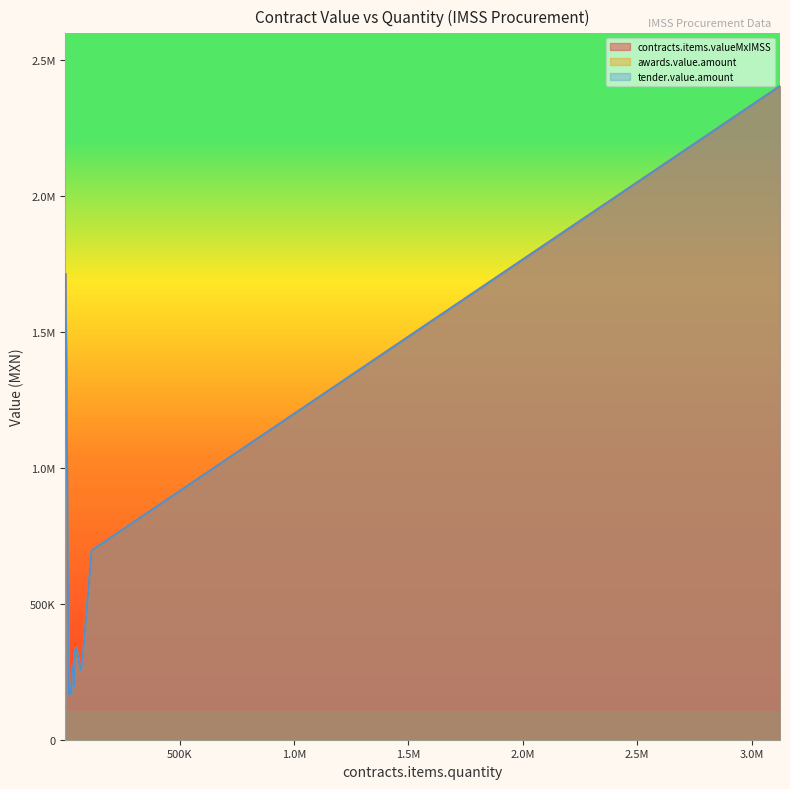

What is the difference between the tender.value.amount values at 17991 and 3124338?

2234825.8